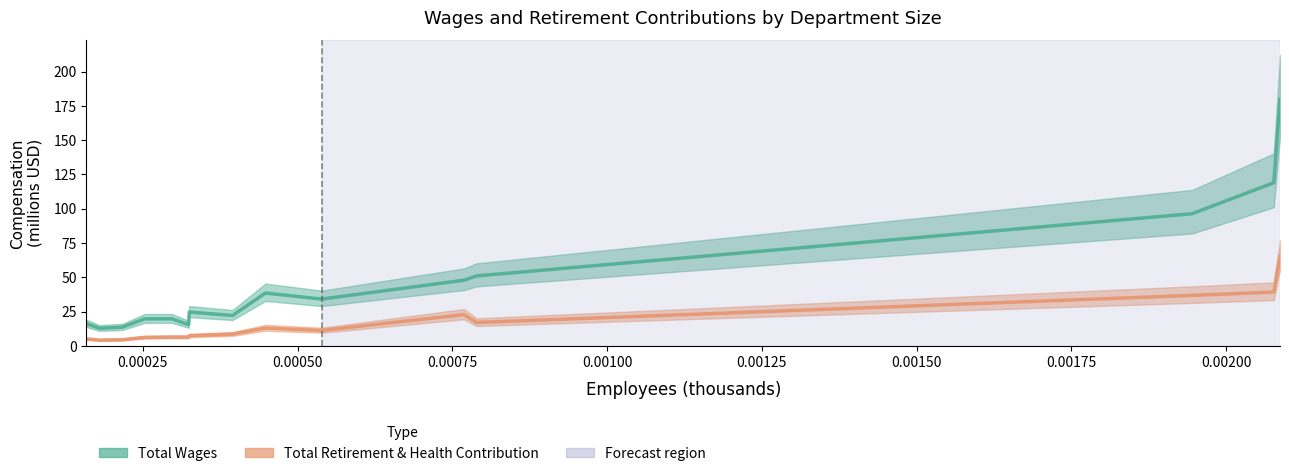

Does the chart have visible grid lines?

No